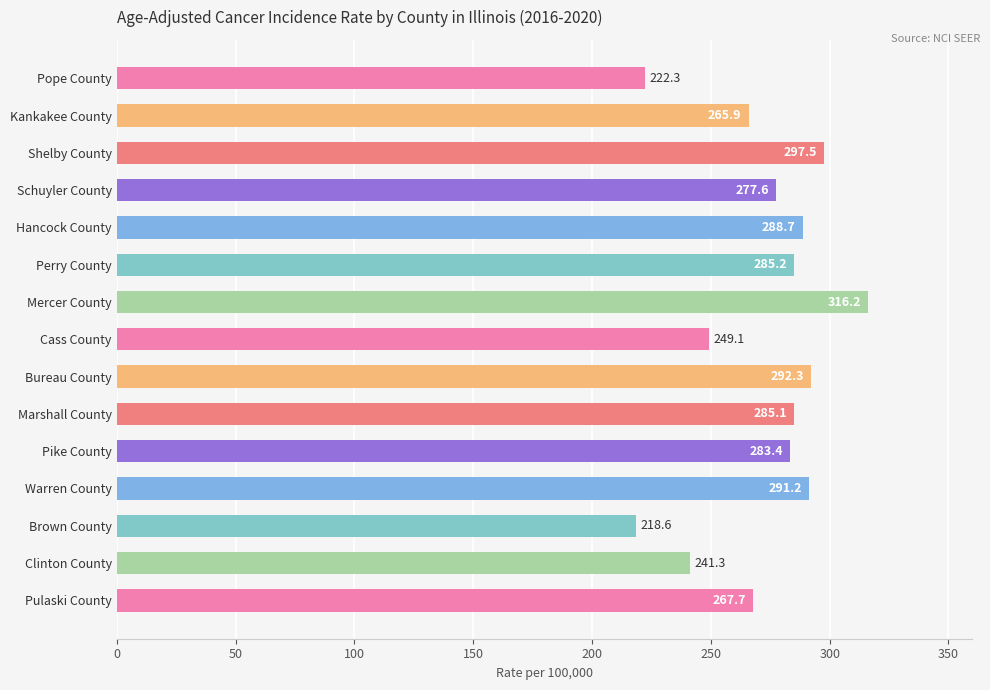

What is the ratio of the value at Kankakee County to the value at Clinton County?

1.1